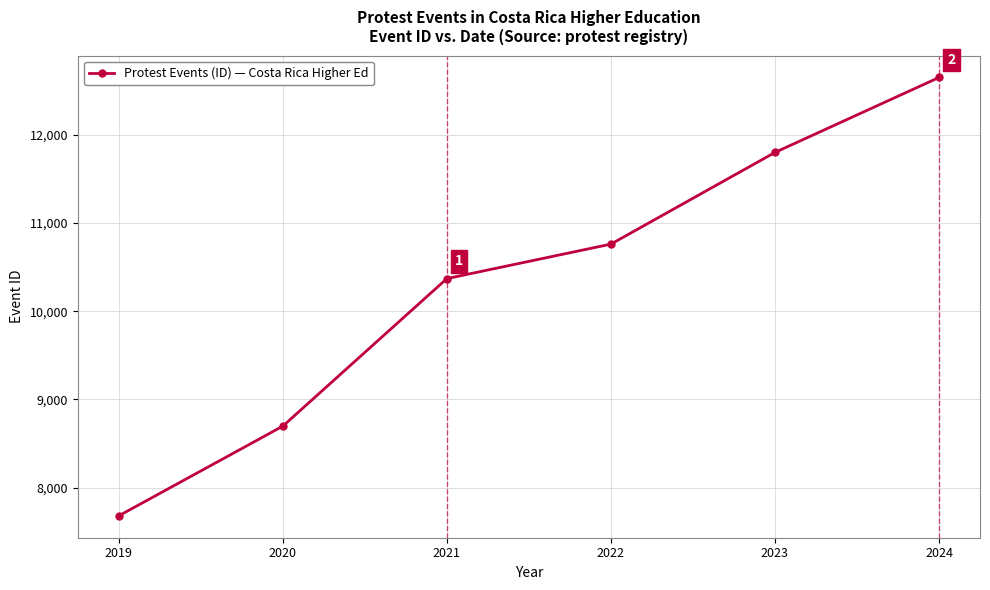

The value at 2019 is 10905. True or false?

False